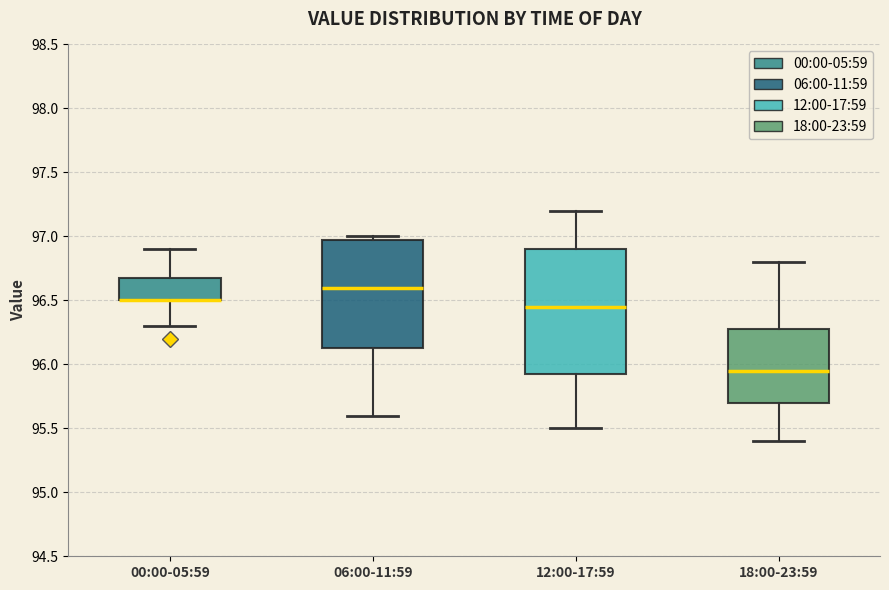

Reading left to right, transcribe this box plot: for each box, give where its median line is, the range the box spans, and where its two whiskers end, as read against the y-axis. The values are not printed on the chart, so give them approximately, as read against the axis.

00:00-05:59: median 96.50 (drawn on the box's lower edge), box 96.50 to 96.70, whiskers 96.30 to 96.90
06:00-11:59: median 96.60, box 96.15 to 97.00, whiskers 95.60 to 97.00 (just above the box's upper edge)
12:00-17:59: median 96.45, box 95.95 to 96.90, whiskers 95.50 to 97.20
18:00-23:59: median 95.95, box 95.70 to 96.30, whiskers 95.40 to 96.80